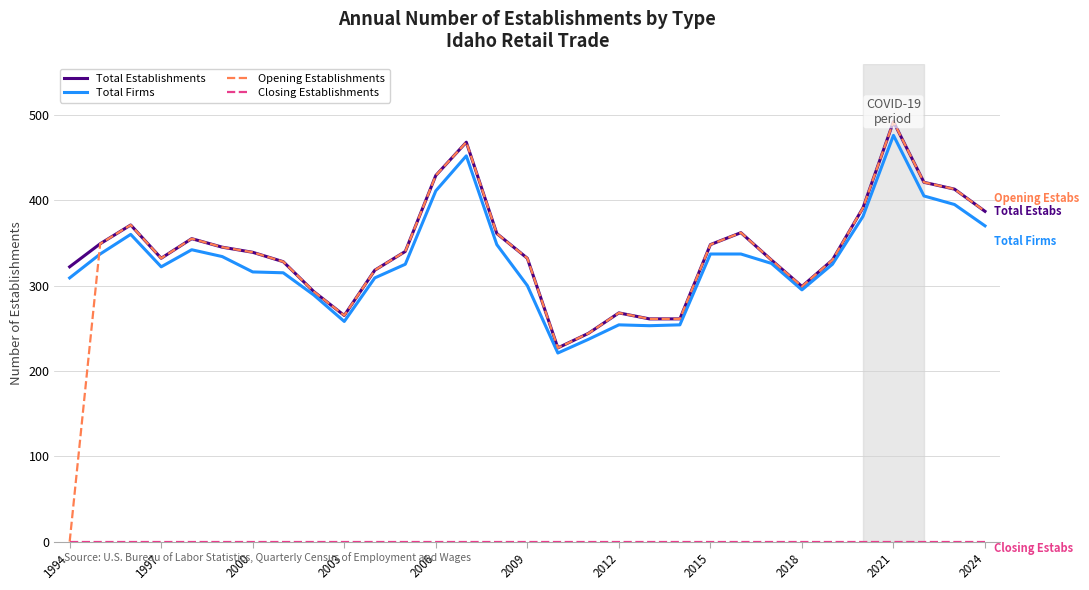

How many values in the Opening Establishments series are below 339?

15